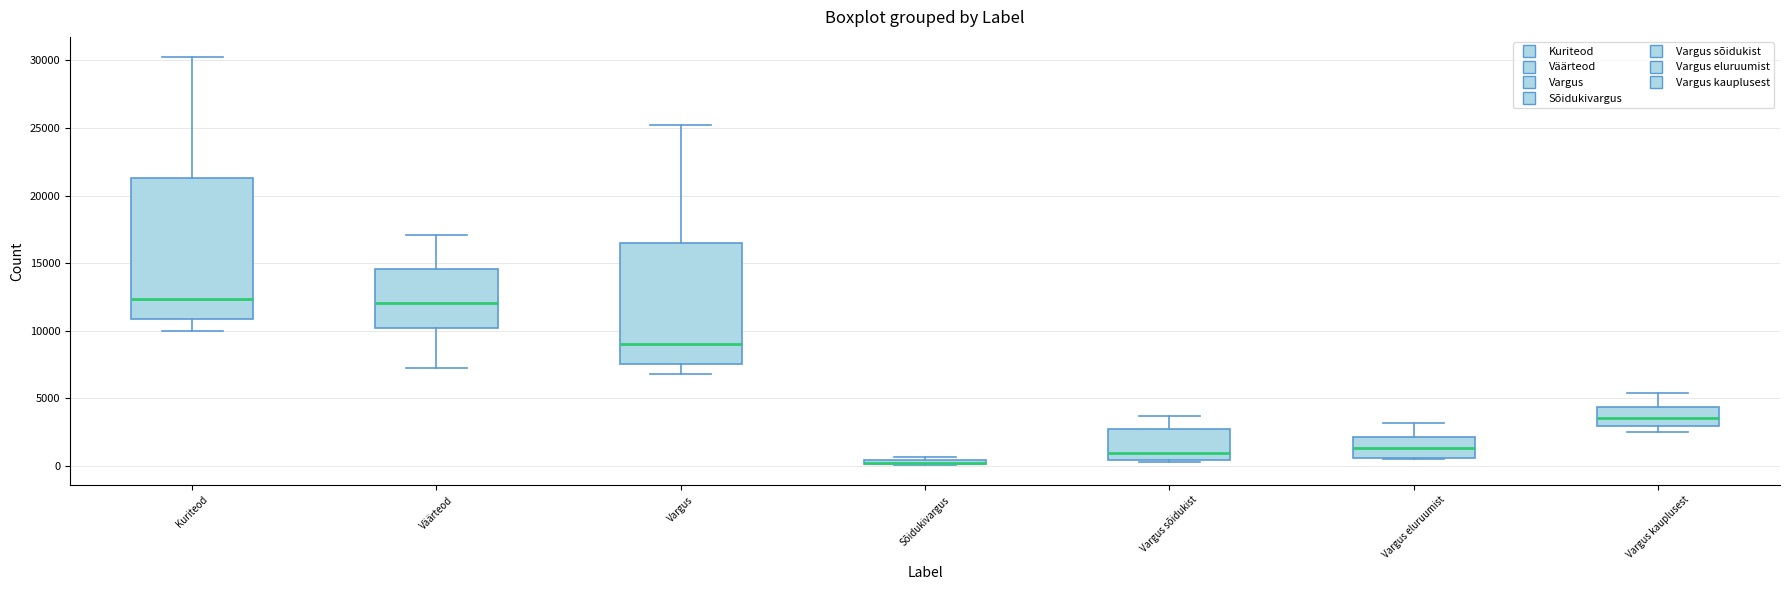

Comparing the boxes themselves (not the whiskers), which one is the tallest?

Kuriteod